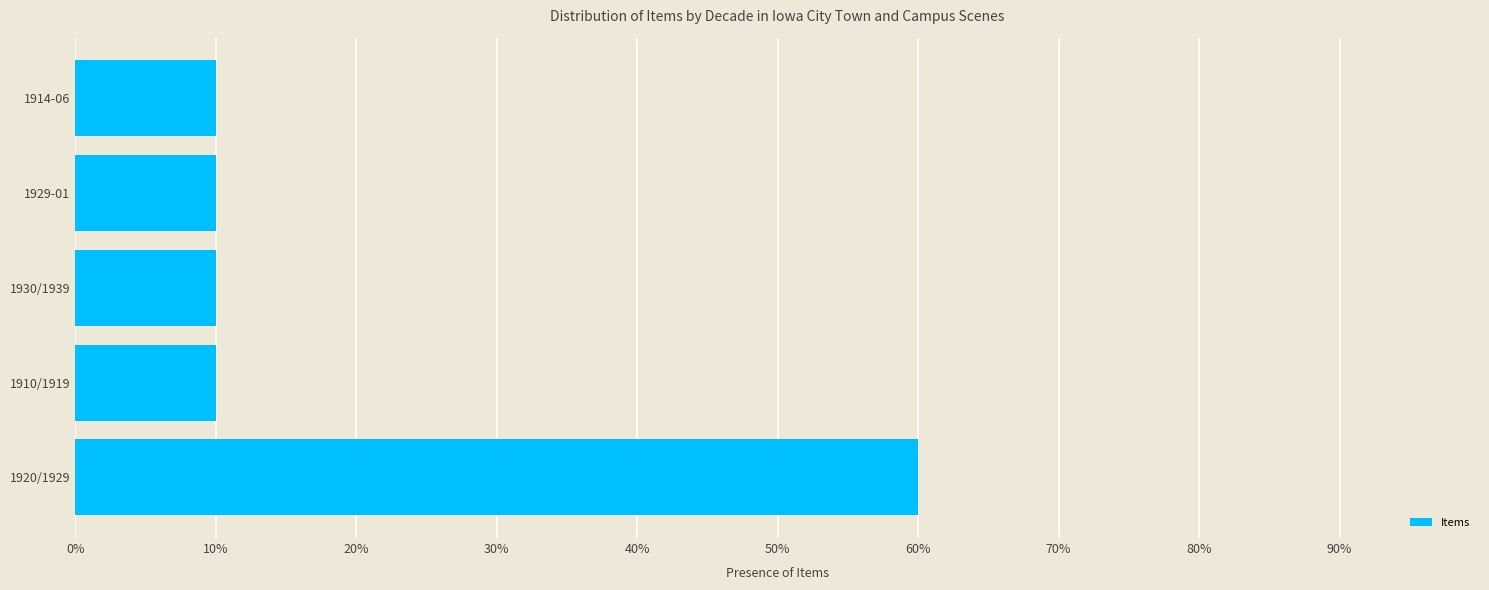

Approximately how many times larger is the value at 1910/1919 compared to 1914-06?

1.0